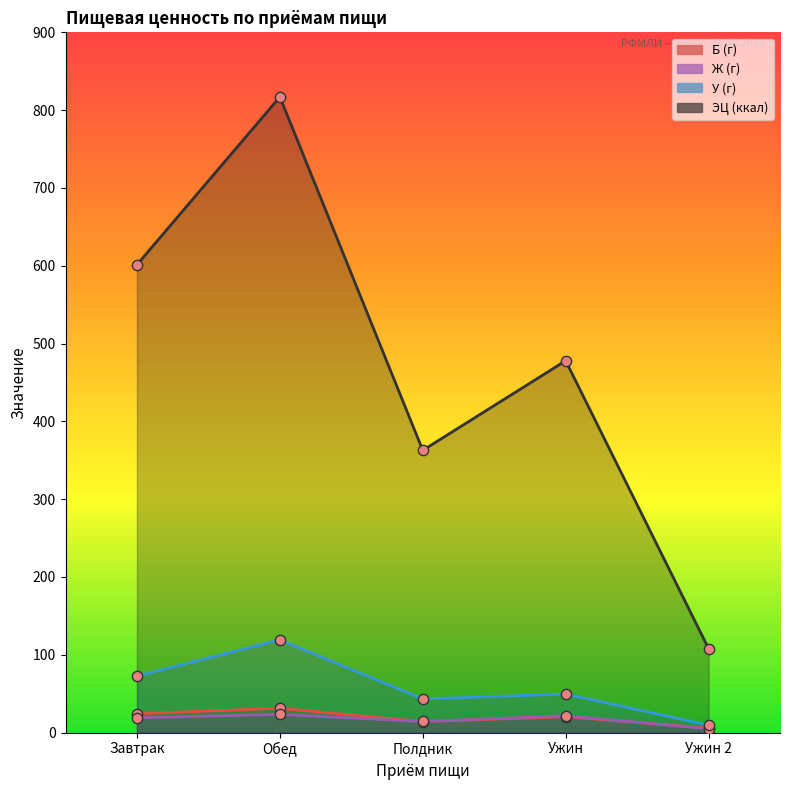

Which series has the largest total across all categories?

ЭЦ (ккал)